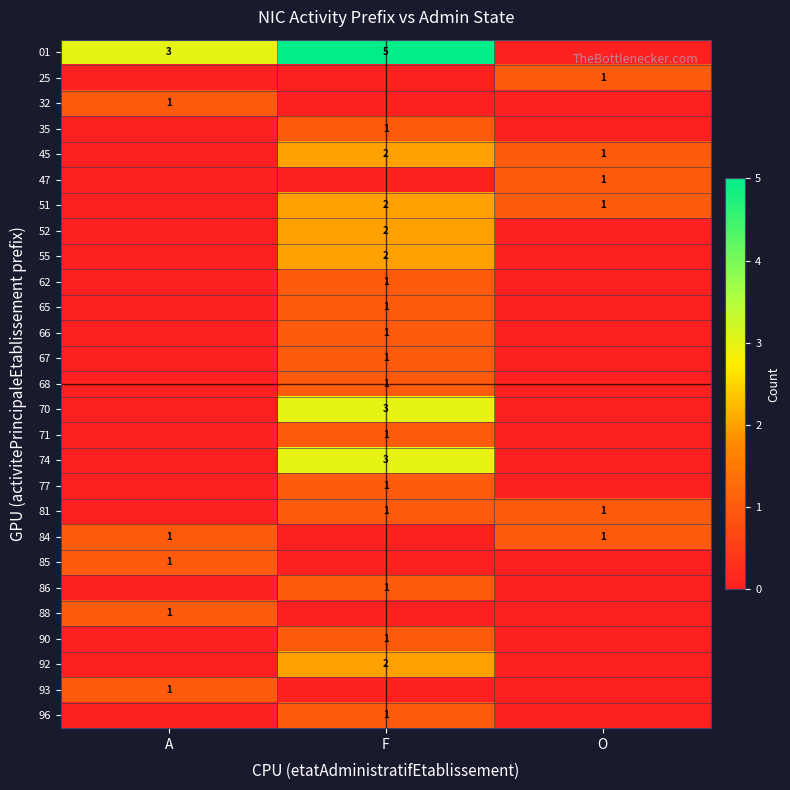

True or false: 45 has a value of 1 at O.

True